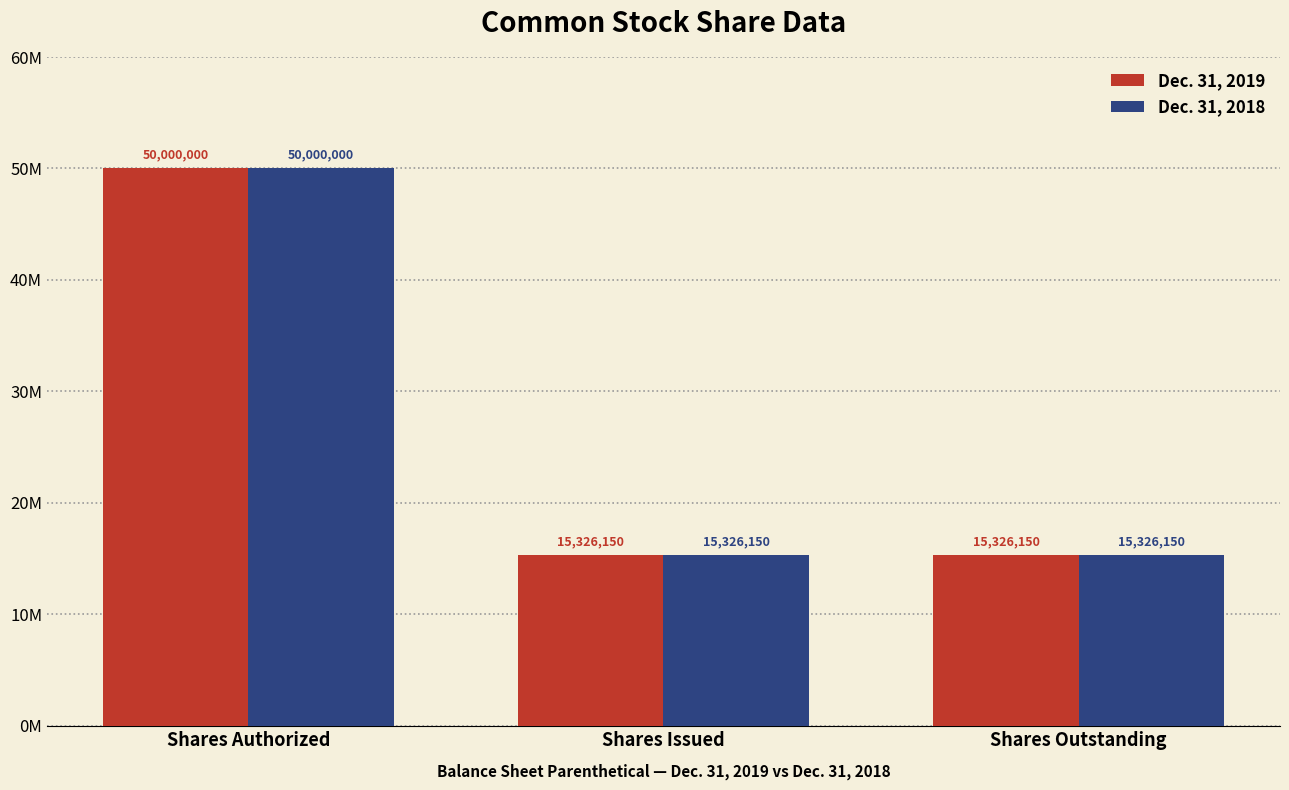

How many data points in Dec. 31, 2019 are above 15326150?

1